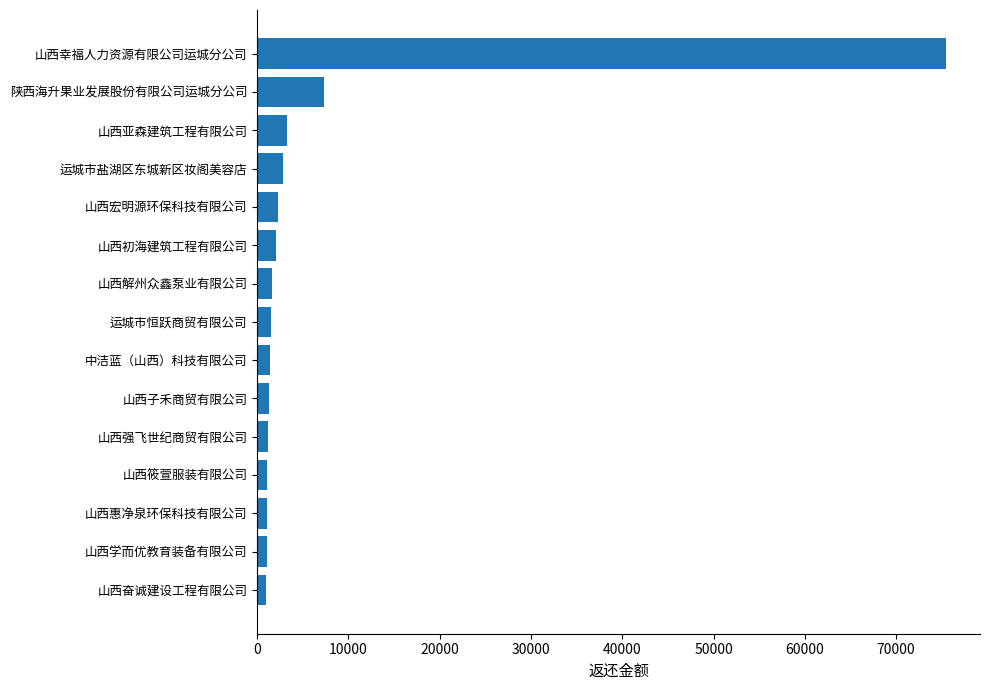

What is the sum of all values?

104352